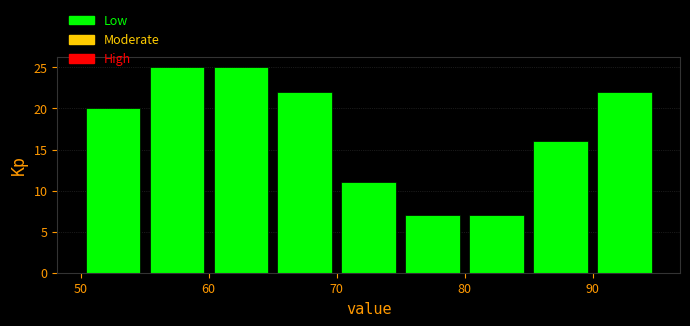

How tall is the bar that spans 80 to 85 on the x-axis? The values are not printed on the chart, so give them approximately, as read against the axis.

7